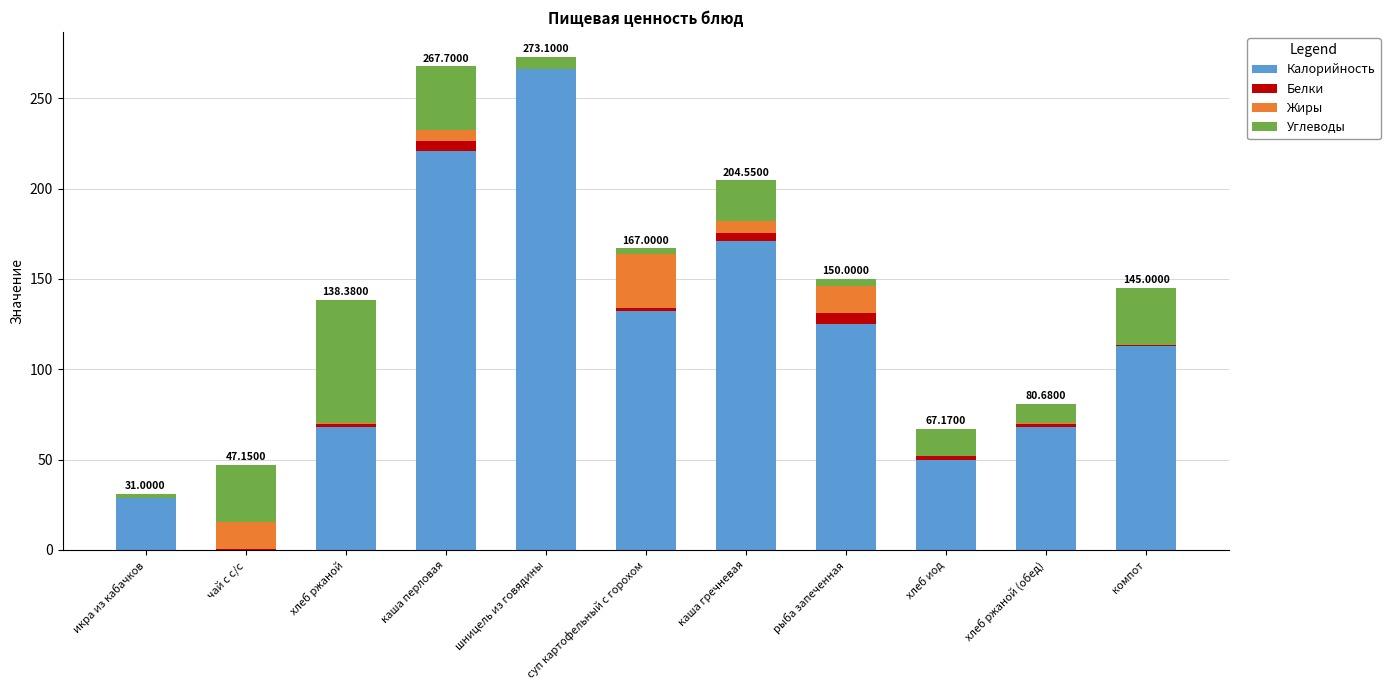

Which category has the highest value in the Калорийность series?

шницель из говядины